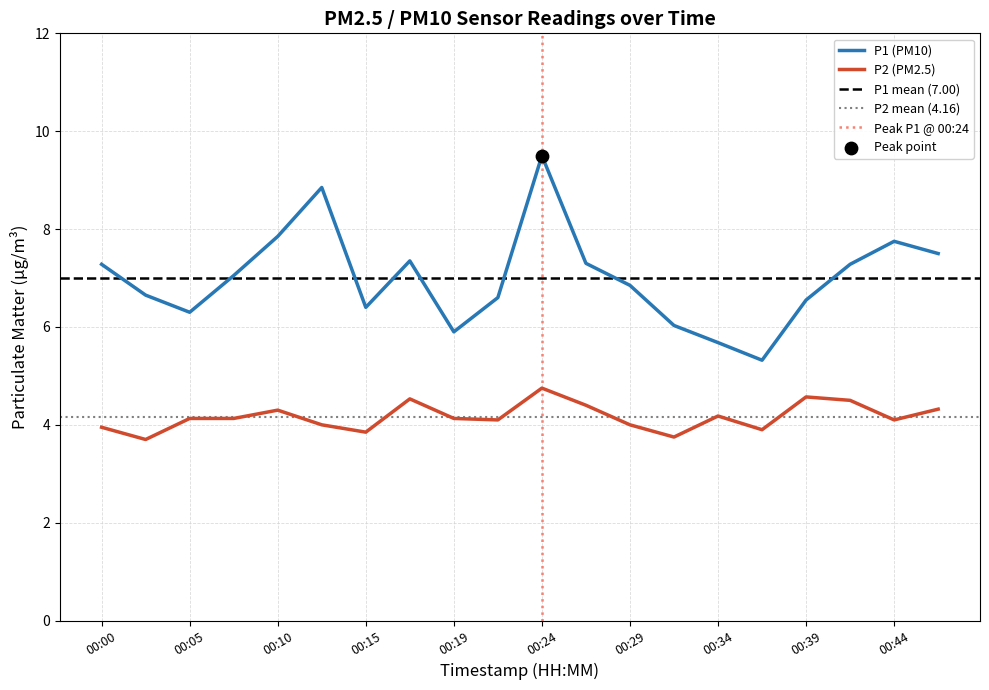

Is the value of P2 at 00:19 greater than the value of P1 at 00:07?

No